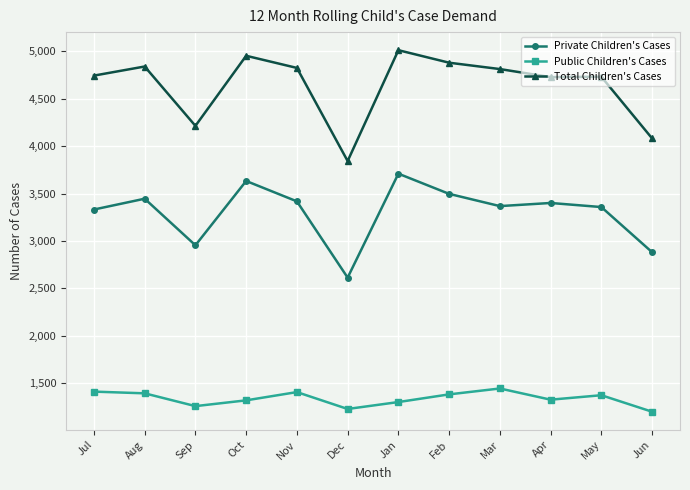

What are all the series names shown in the legend?

Private Children's Cases, Public Children's Cases, Total Children's Cases